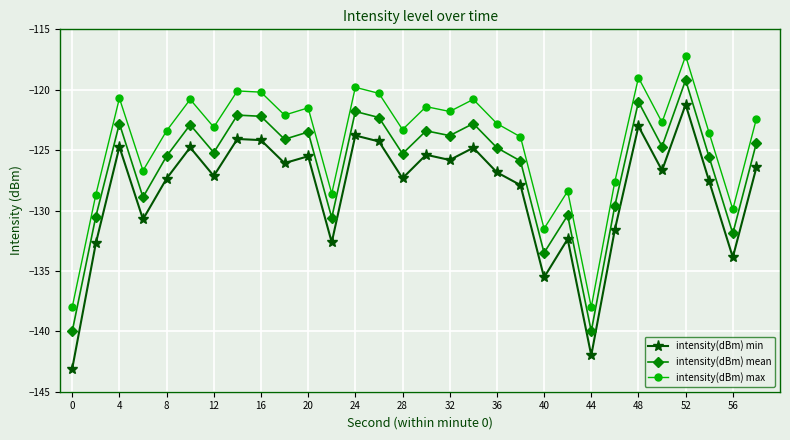

What is the difference between the maximum and second lowest values in the intensity(dBm) mean series?

20.8